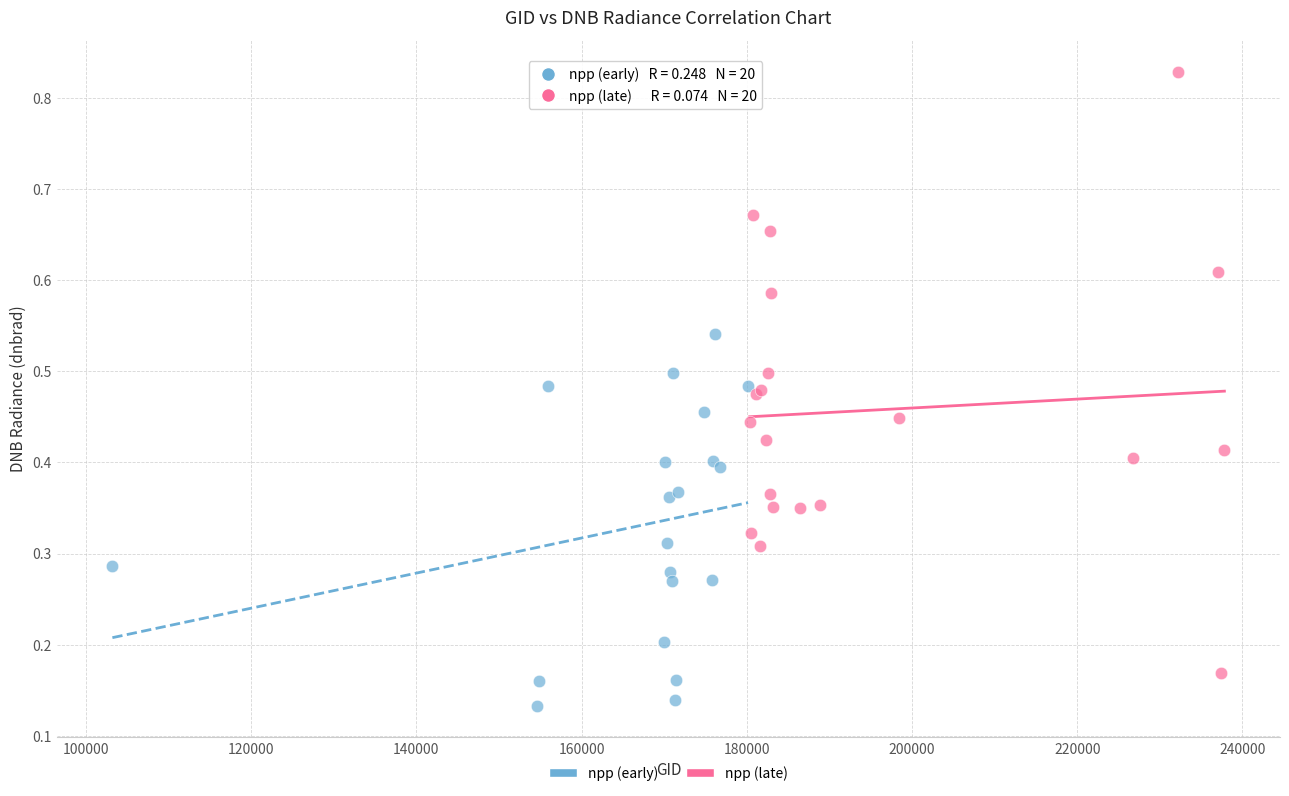

Which series contains the lowest Y value?

npp (early)